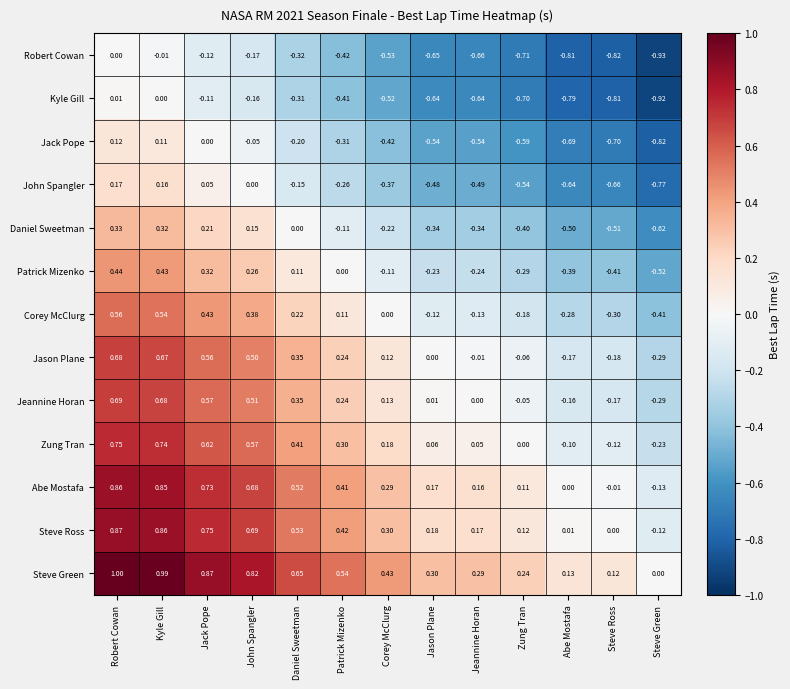

At which category does the chart reach its minimum across all series?

Steve Green